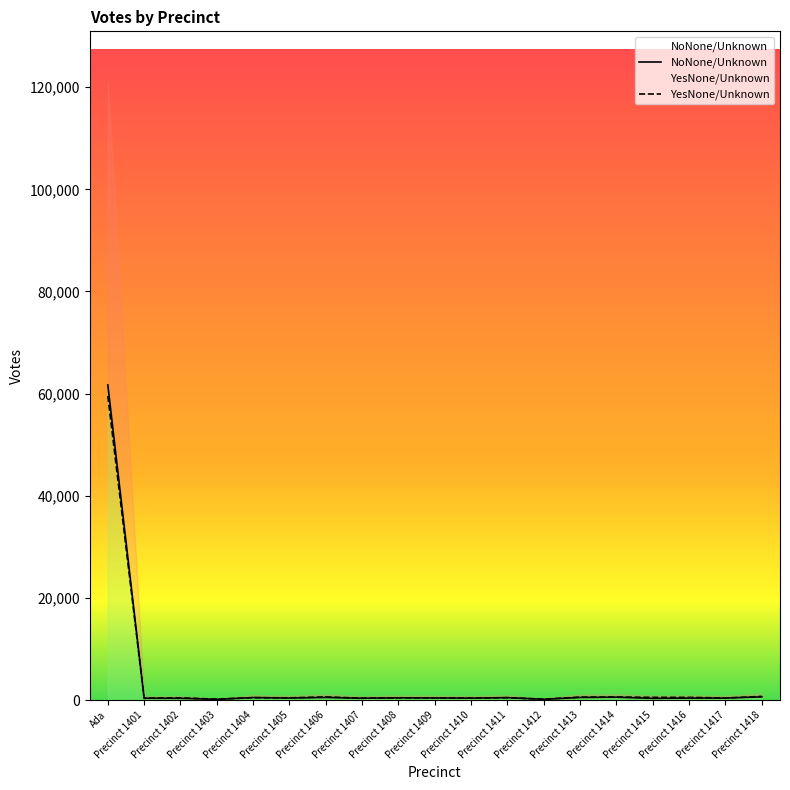

What is the minimum value for YesNone/Unknown?

169